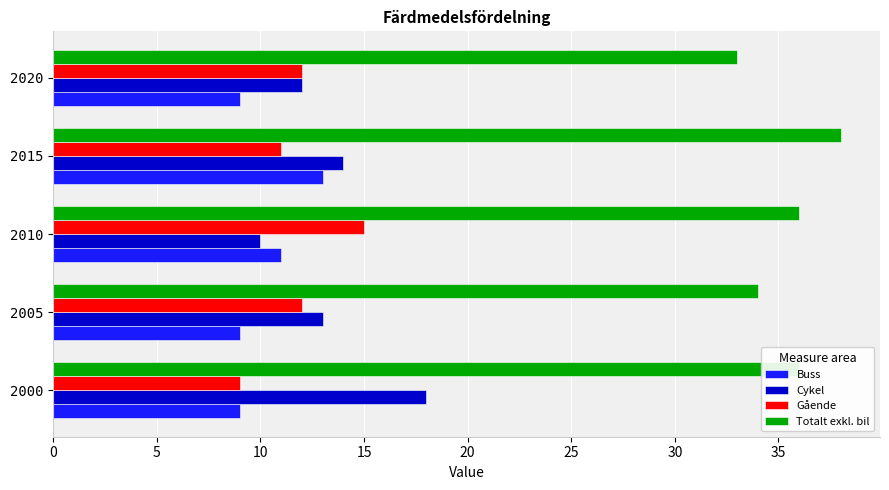

Which series has the largest total across all categories?

Totalt exkl. bil